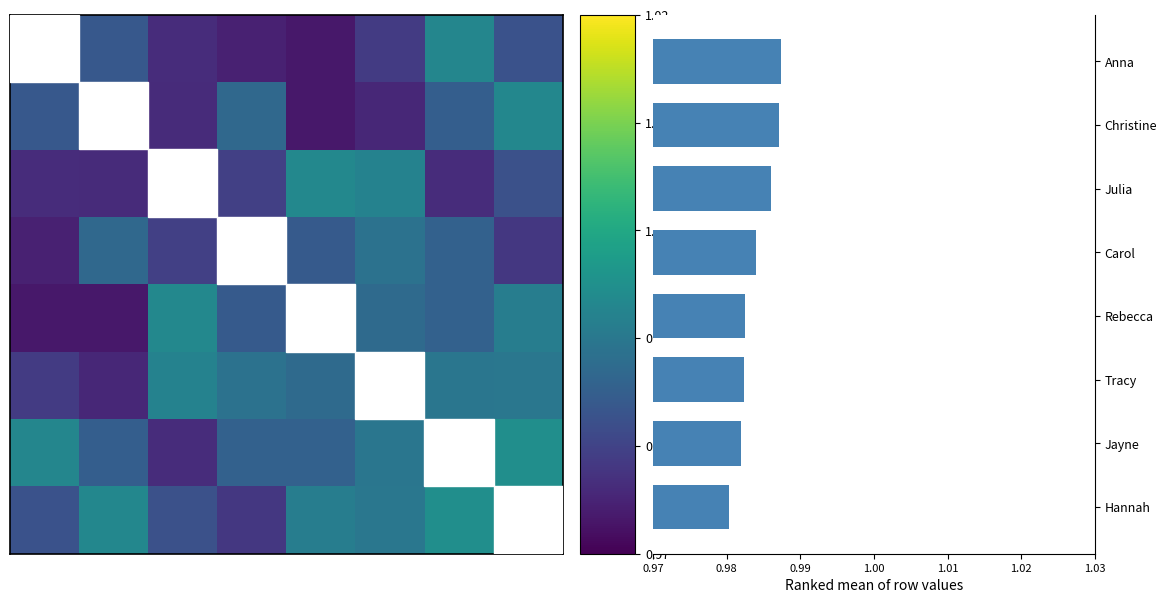

How many data points does each series have?

8